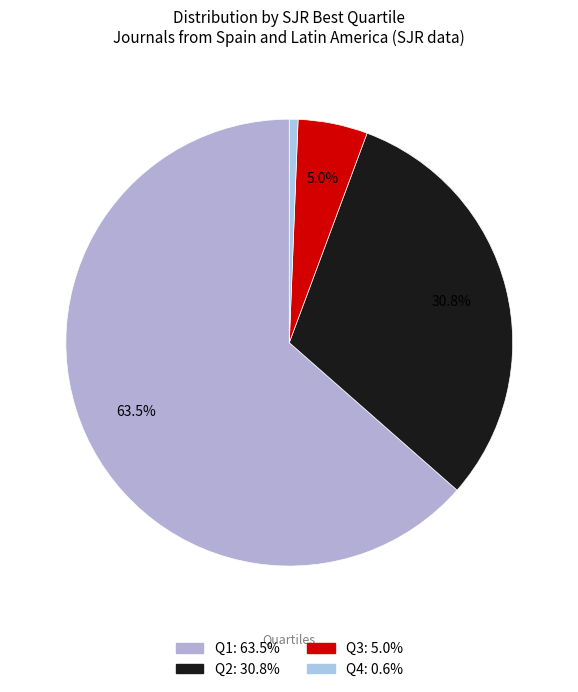

Approximately how many times larger is the value at Q2 compared to Q3?

6.1